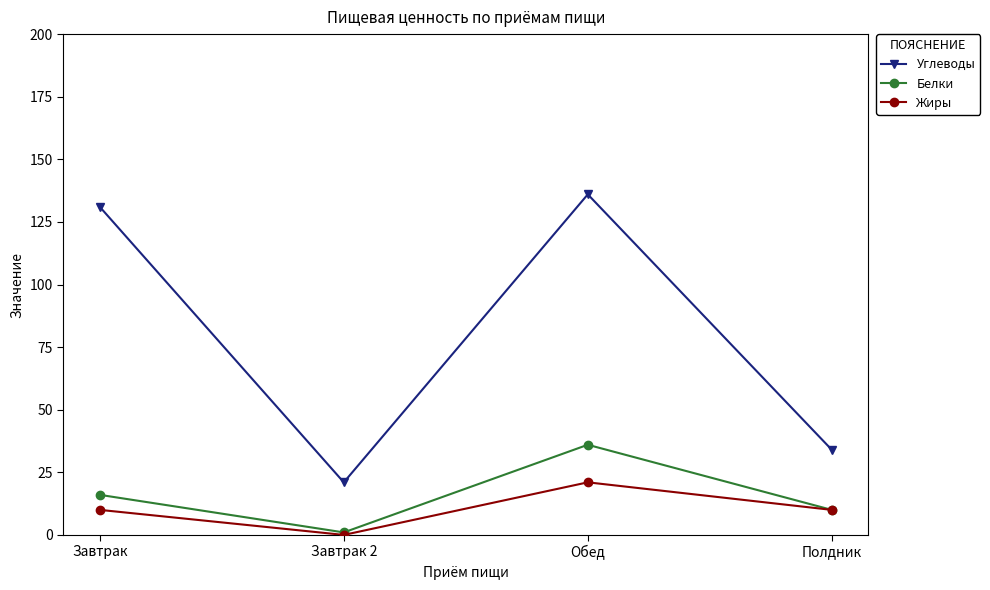

At how many categories does at least one series exceed 98?

2